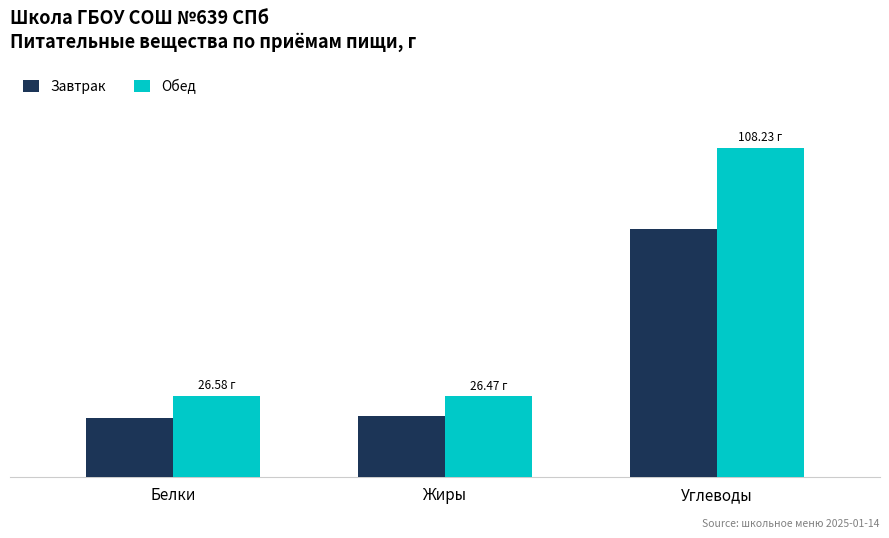

What is the average value of the Обед series?

53.8